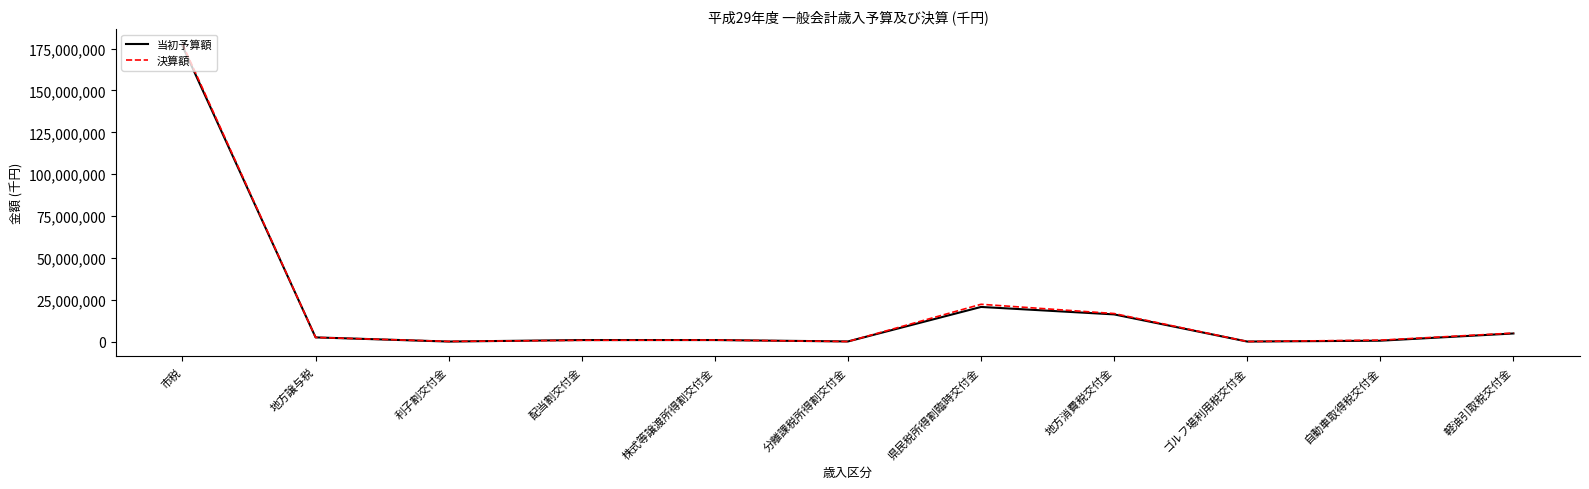

What is the maximum value shown in the chart?

177690121